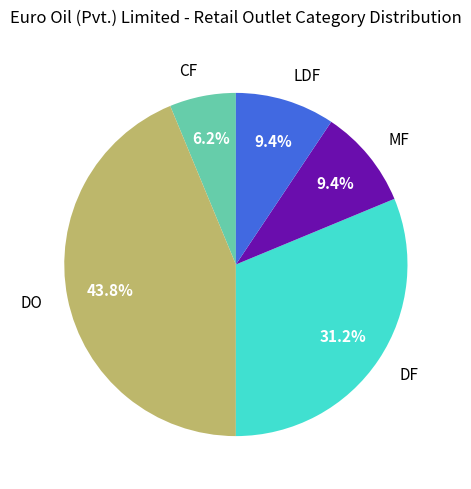

What percentage do DF and MF together represent?

40.6%